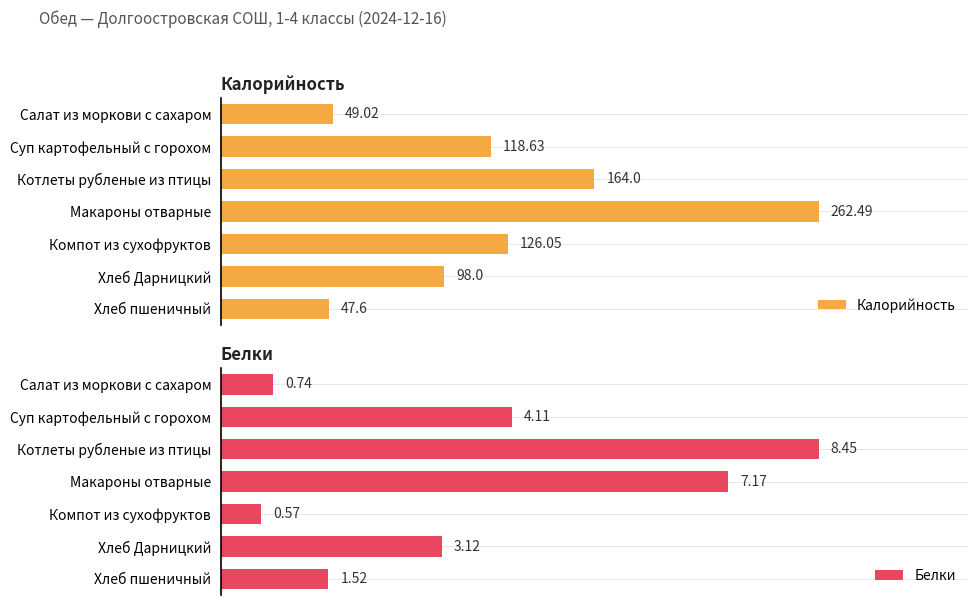

Are the bars grouped side by side (vs. stacked)?

Yes